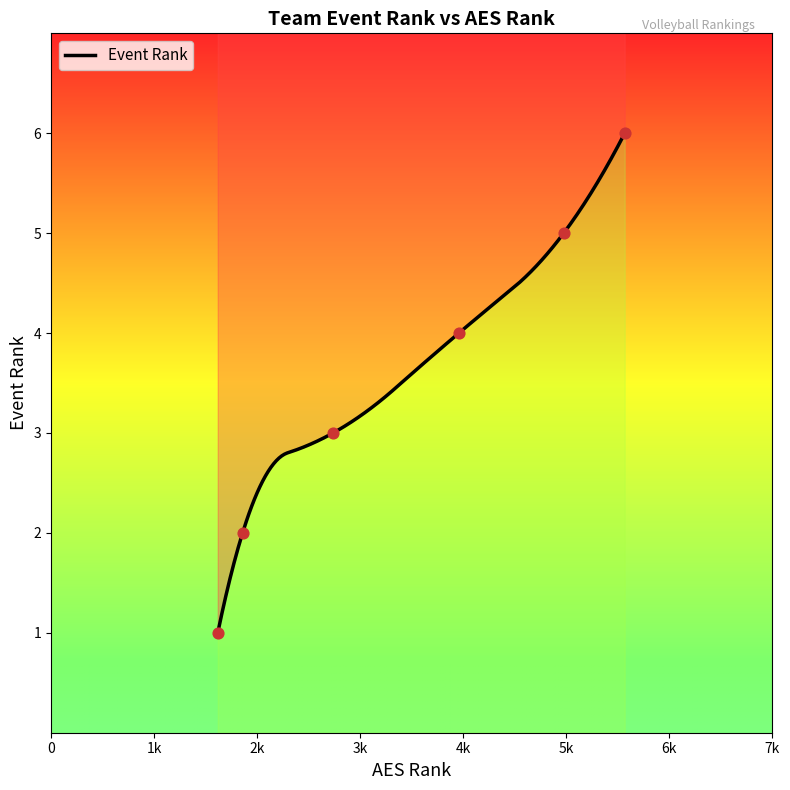

What is the ratio of the value at 4975 to the value at 1618?

5.0